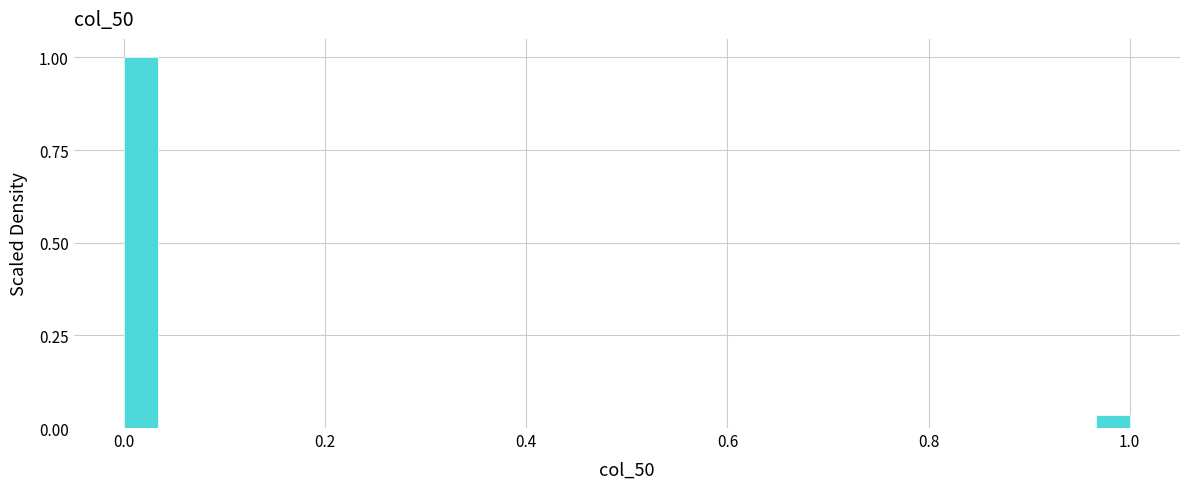

Around what value on the x-axis is the tallest bar? Give the approximate position of its centre, as read against the axis.

0.02